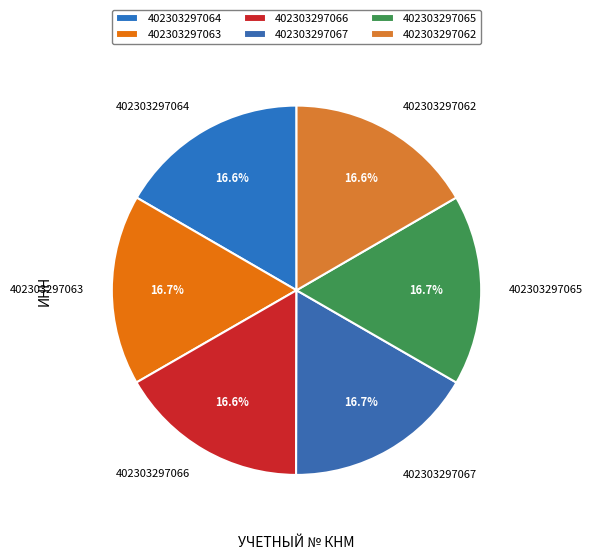

Is it true that 402303297066 is 9% of the pie?

False